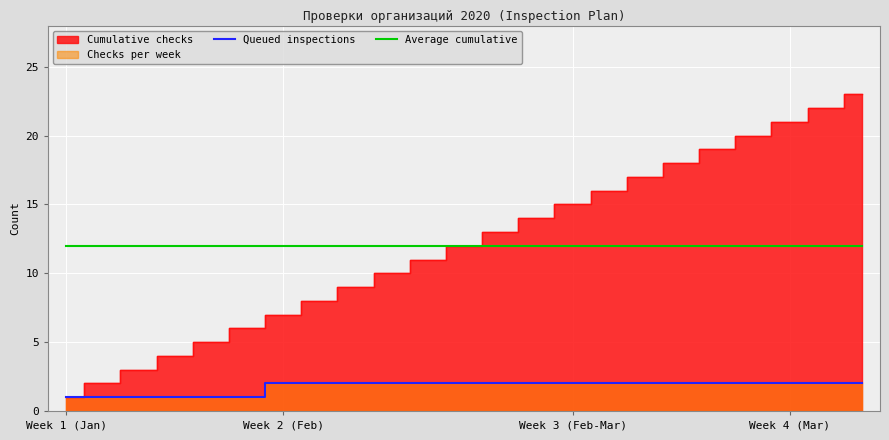

Where is Queued inspections nearest to the value 1?

Week 1 (Jan)